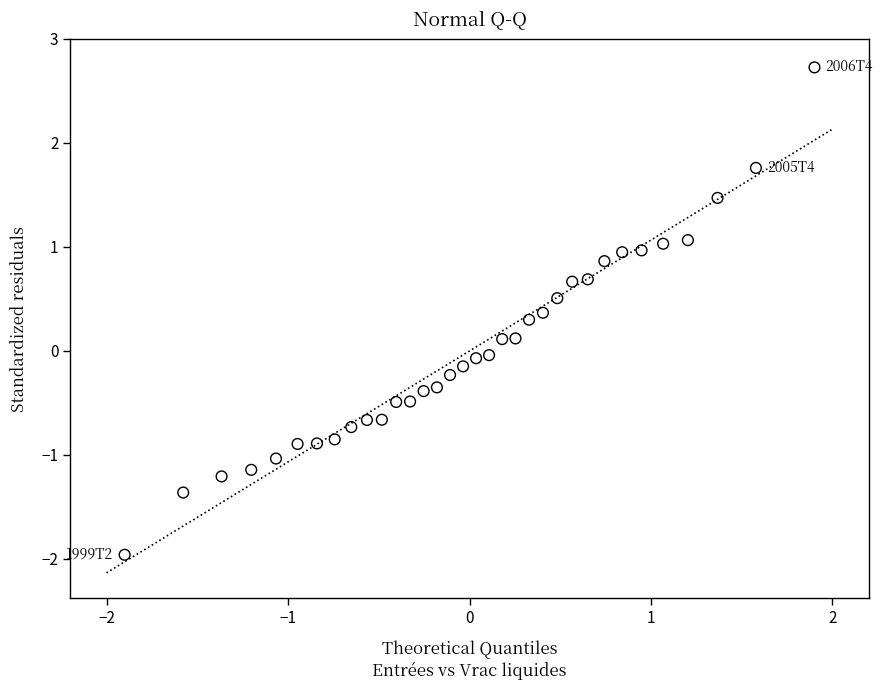

What is the range of X values (max minus min)?

3.8